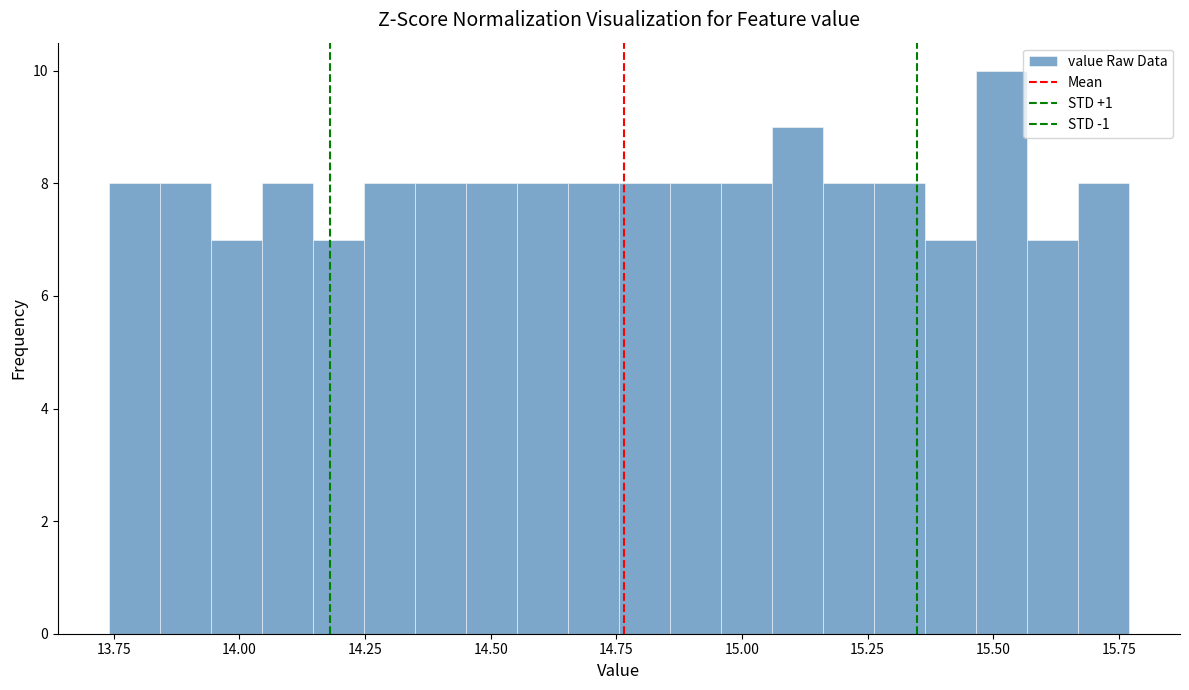

Read against the x-axis, roughly where is the centre of the tallest bar?

15.50